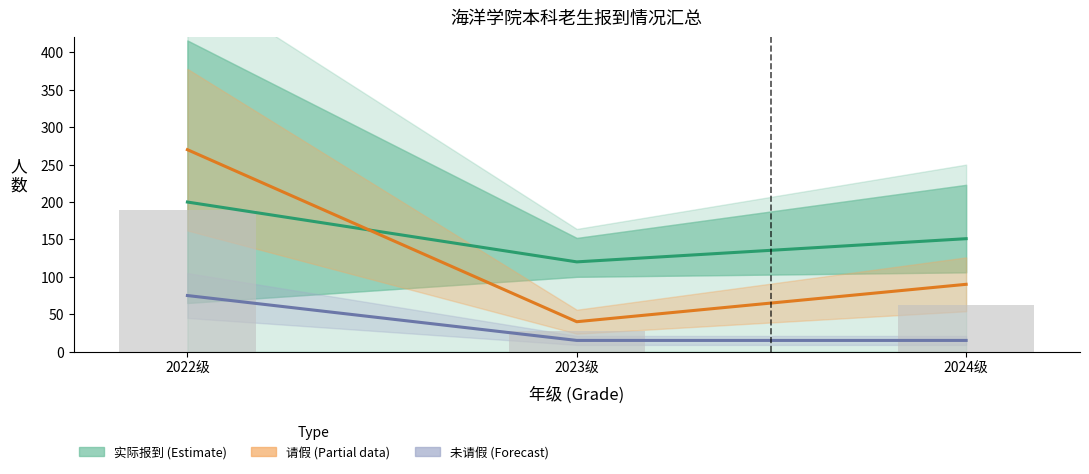

Is it true that 实际报到人数 (Estimate) equals 249 at 2024级?

False